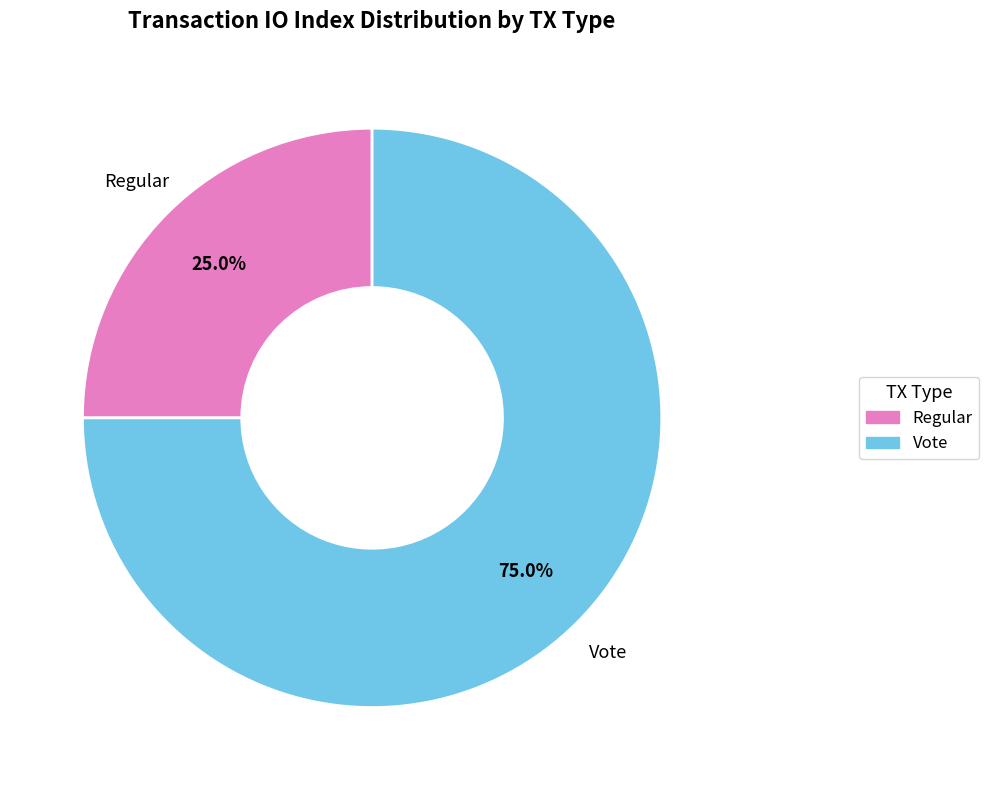

Do Vote and Regular together represent more than half of the pie?

Yes